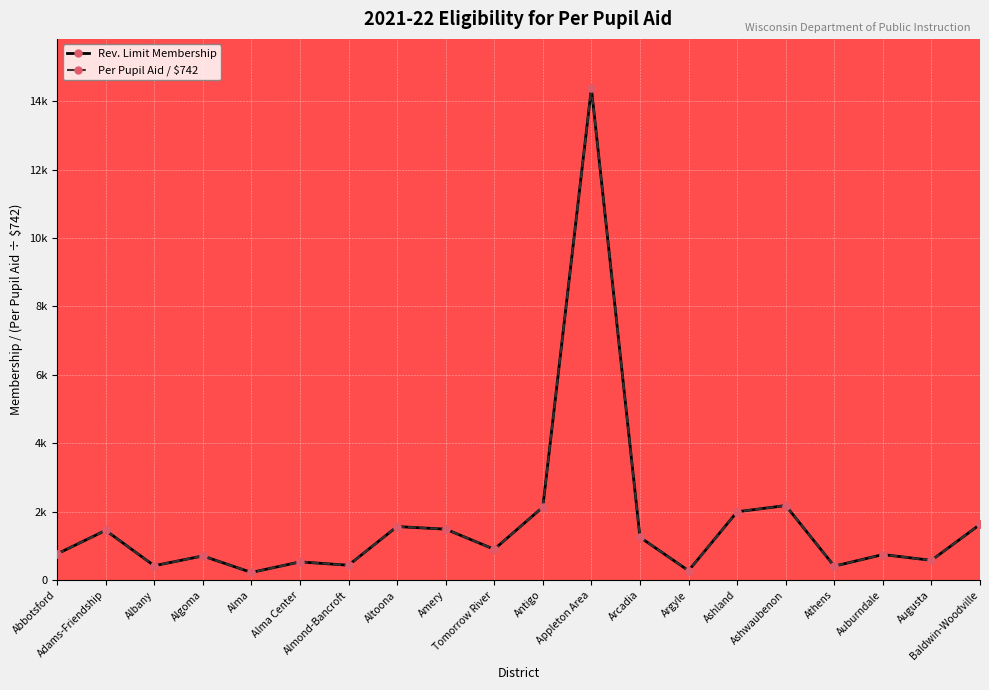

Where is Per Pupil Aid / $742 nearest to the value 7304?

Ashwaubenon